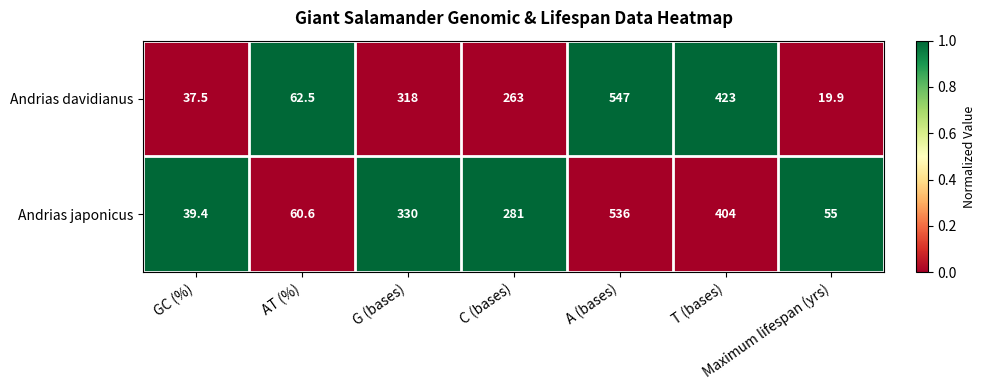

What value does the Andrias davidianus series have at C (bases)?

263.0